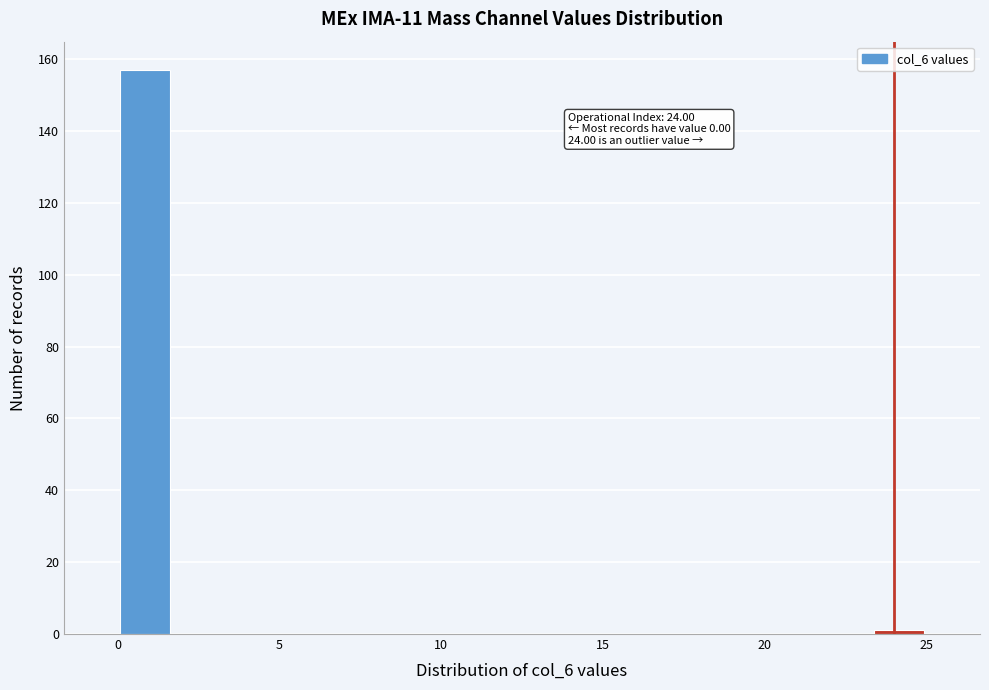

Read against the x-axis, roughly where is the centre of the tallest bar?

1.0